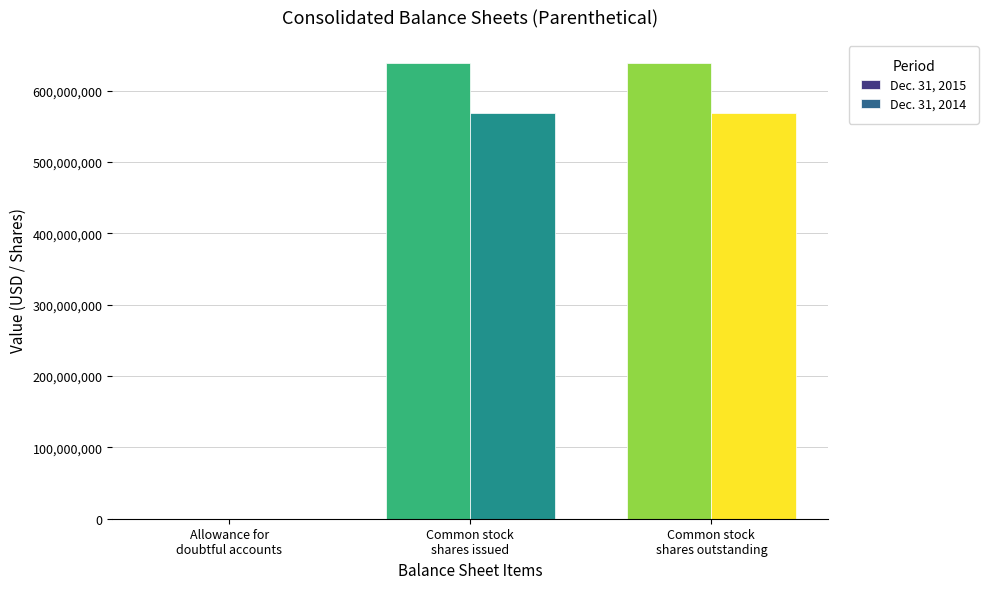

Is it true that Dec. 31, 2014 equals 568847967 at Common stock
shares outstanding?

True